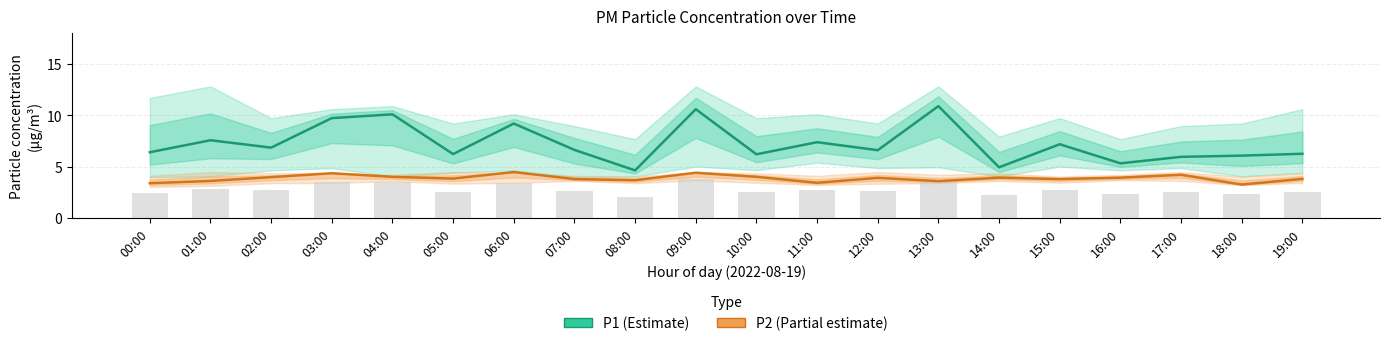

Reading left to right, what are all the values shown in this chart?

P1 (Estimate): 00:00=6.4	01:00=7.6	02:00=6.8	03:00=9.7	04:00=10.1	05:00=6.2	06:00=9.2	07:00=6.6	08:00=4.6	09:00=10.6	10:00=6.2	11:00=7.4	12:00=6.6	13:00=10.9	14:00=4.9	15:00=7.2	16:00=5.3	17:00=6.0	18:00=6.1	19:00=6.2
P2 (Partial estimate): 00:00=3.4	01:00=3.6	02:00=4.0	03:00=4.3	04:00=4.0	05:00=3.8	06:00=4.5	07:00=3.8	08:00=3.7	09:00=4.4	10:00=4.0	11:00=3.4	12:00=3.9	13:00=3.6	14:00=3.9	15:00=3.8	16:00=3.9	17:00=4.2	18:00=3.2	19:00=3.8